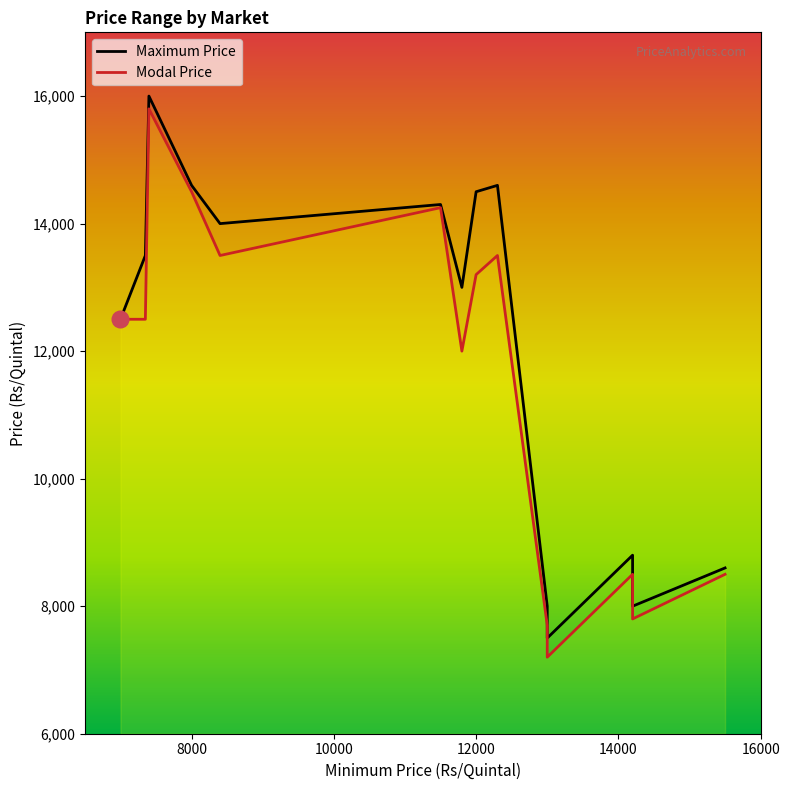

How many data points does each series have?

14